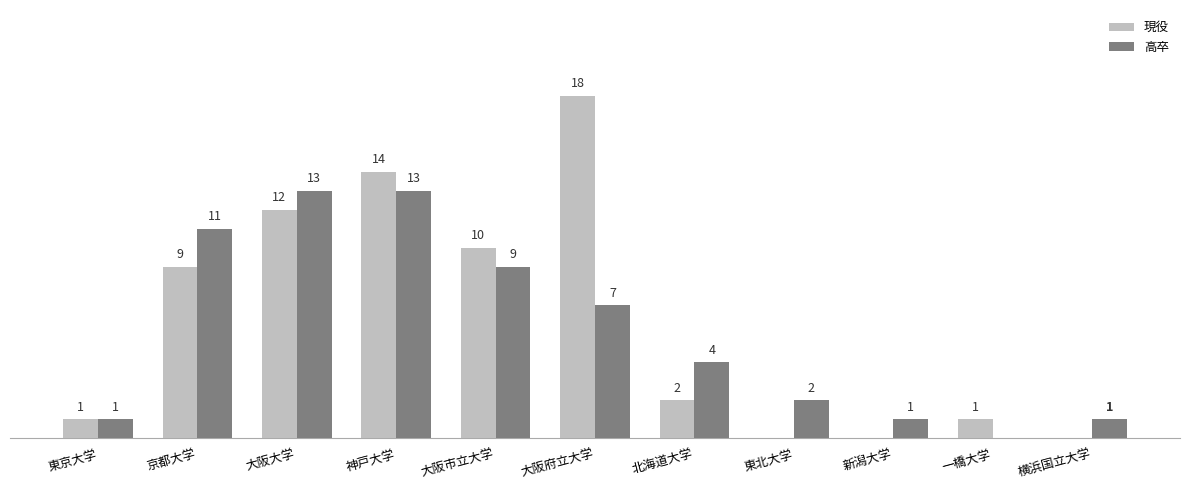

At which label is 現役 closest to 9?

京都大学